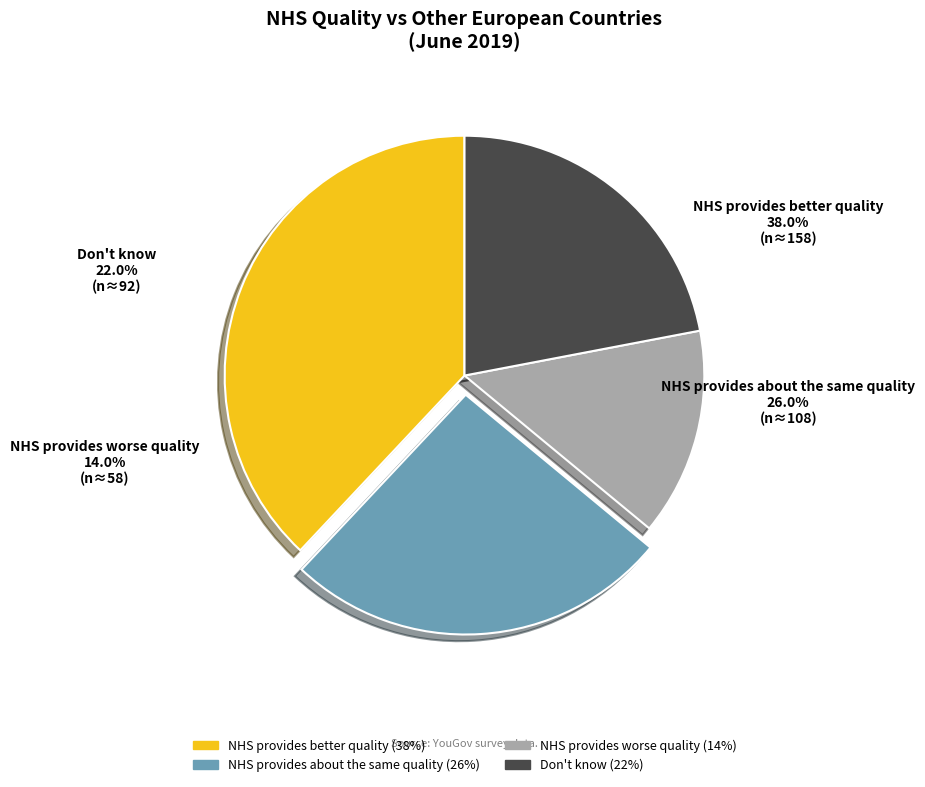

Rank the categories by value from highest to lowest.

NHS provides better quality, NHS provides about the same quality, Don't know, NHS provides worse quality